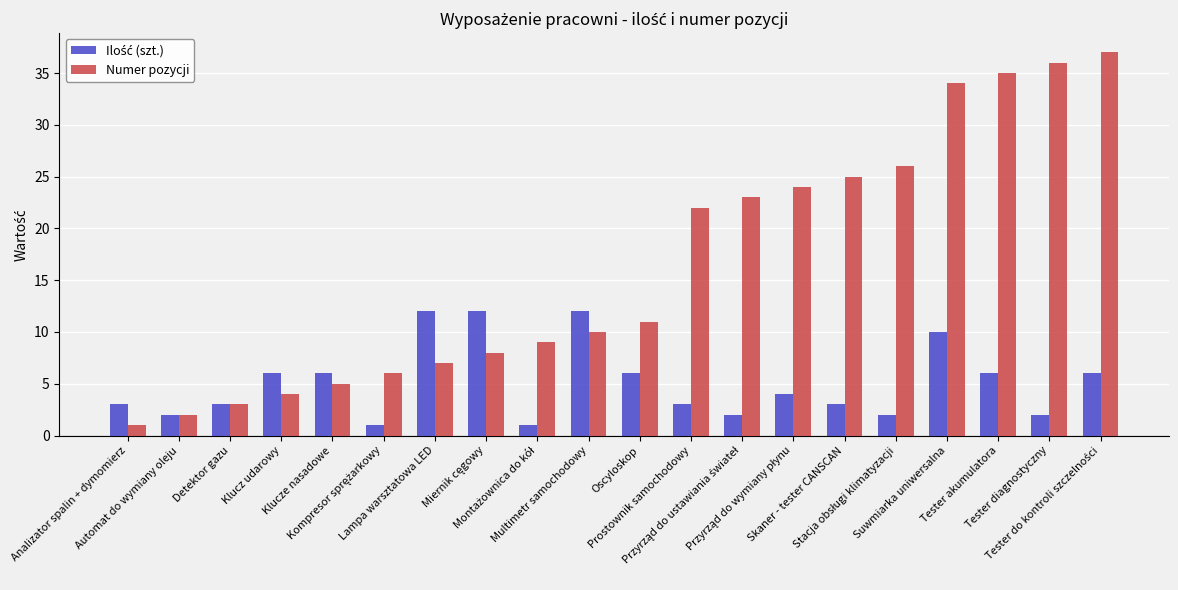

What is the difference between the highest and lowest values at Klucze nasadowe?

1